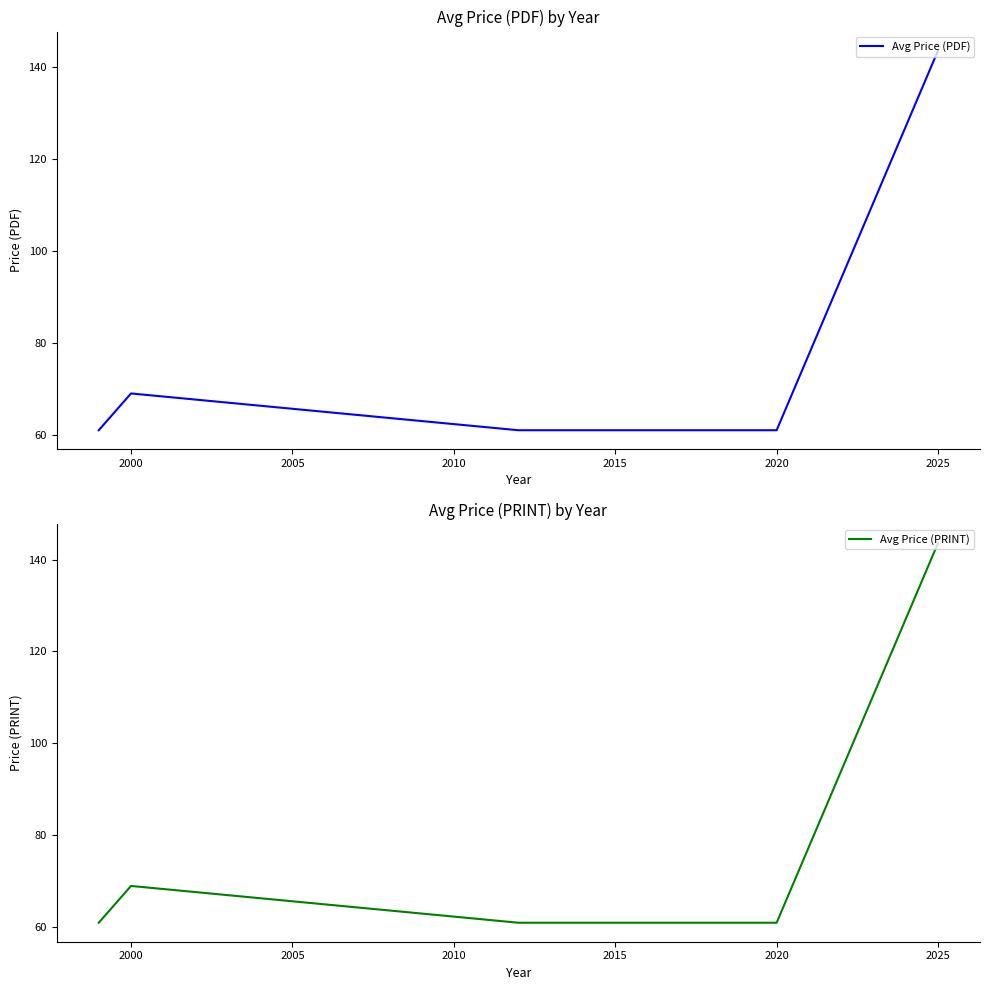

Reading left to right, what are all the values shown in this chart?

Avg Price (PDF): 61.0	69.0	61.0	61.0	61.0	143.6
Avg Price (PRINT): 61.0	69.0	61.0	61.0	61.0	143.6